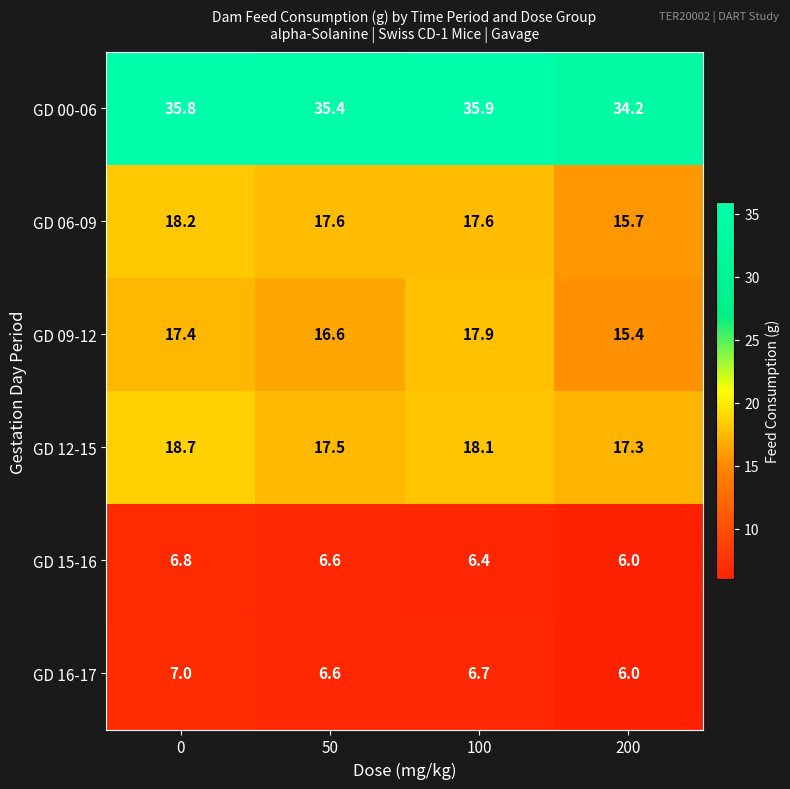

How many data points does each series have?

4